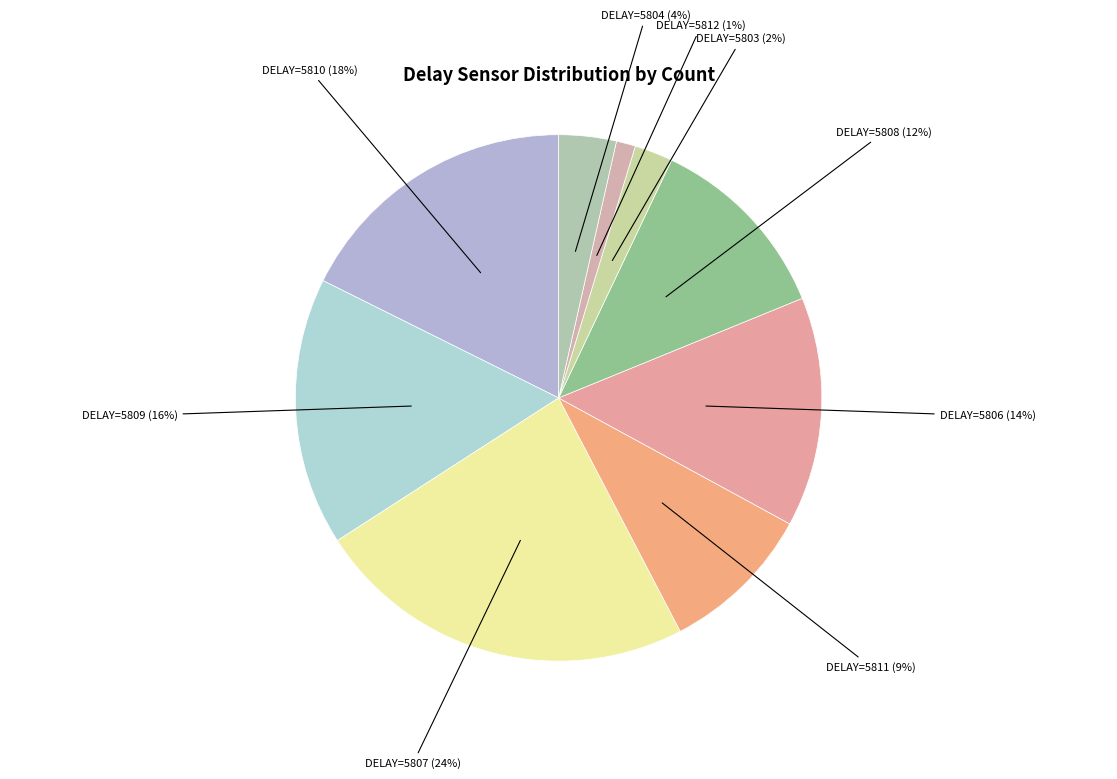

Is the sum of DELAY=5809 (16%) and DELAY=5812 (1%) greater than half?

No